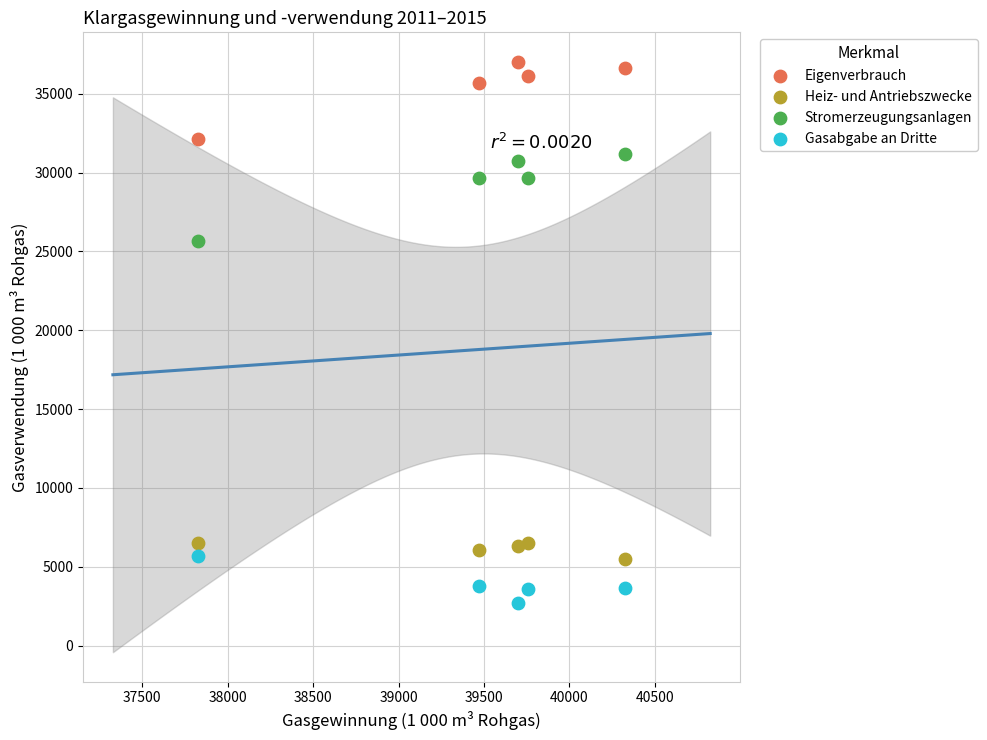

Across all data points, what is the range of X values (max minus min)?

2496